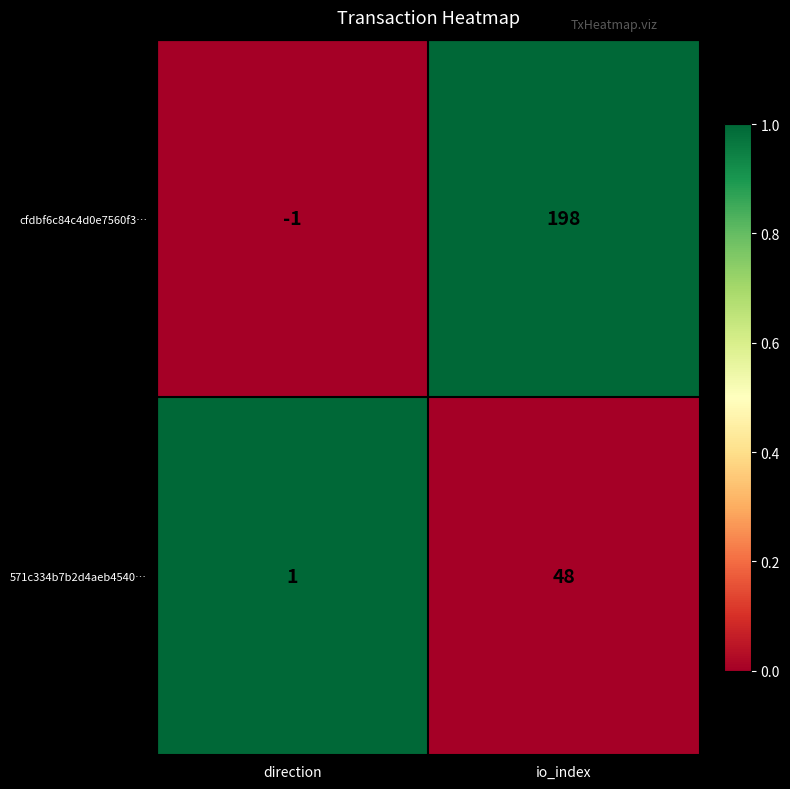

The value of 571c334b7b2d4aeb4540… at io_index is 20. True or false?

False